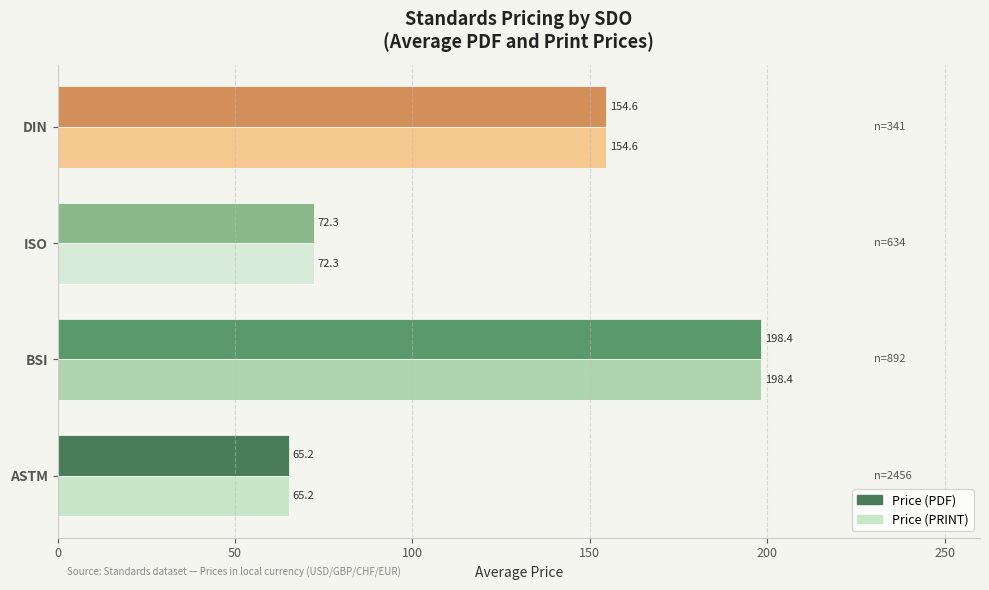

Is it true that Price (PRINT) equals 65.2 at ASTM?

True